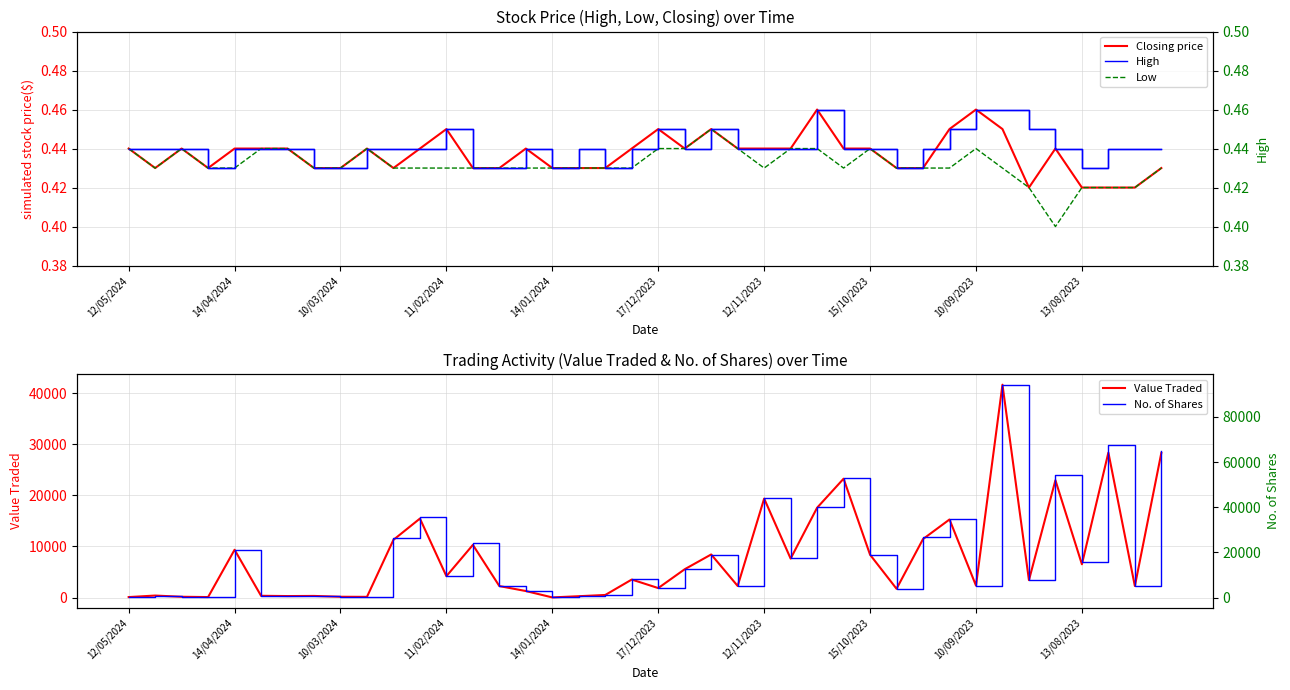

At which category does the chart reach its peak across all series?

33